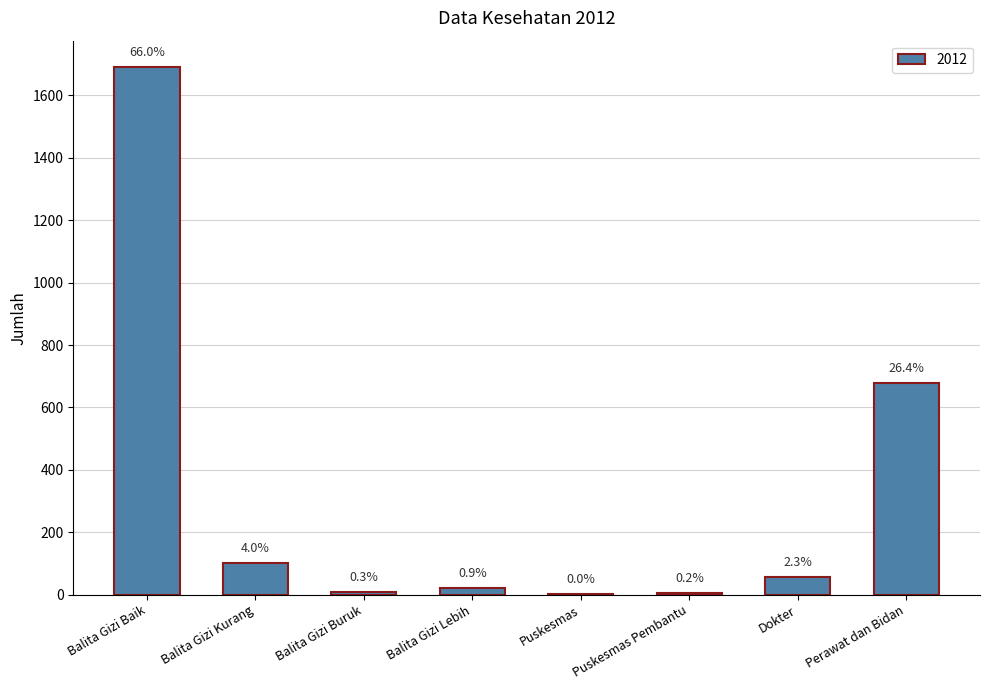

What is the value of the 1st bar from the left?

1691